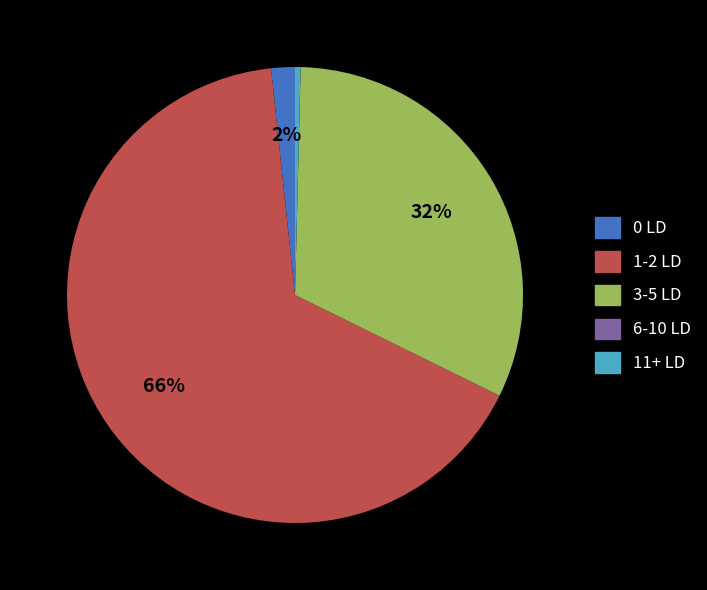

Does any single category account for the majority?

Yes